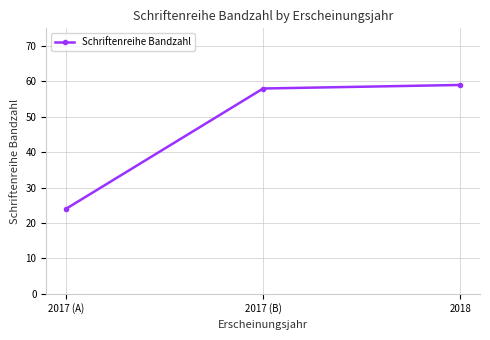

What is the label of the 1st point from the right?

2018